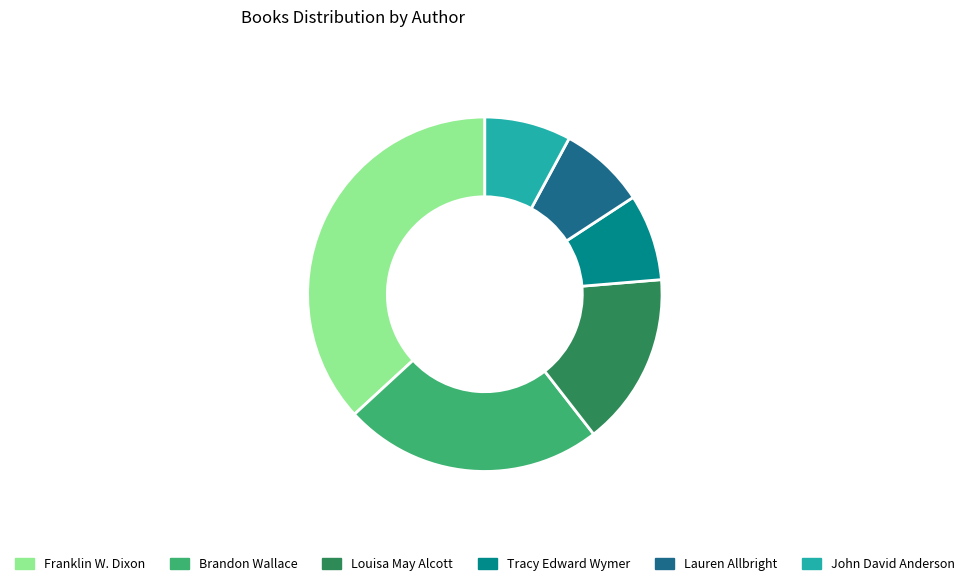

Do Louisa May Alcott and Tracy Edward Wymer together represent more than half of the pie?

No